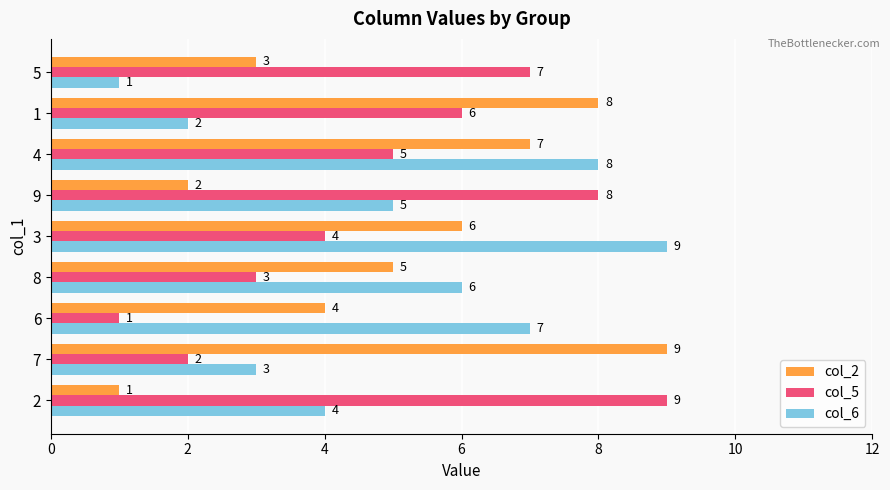

What is the difference between the col_2 values at 1 and 8?

3